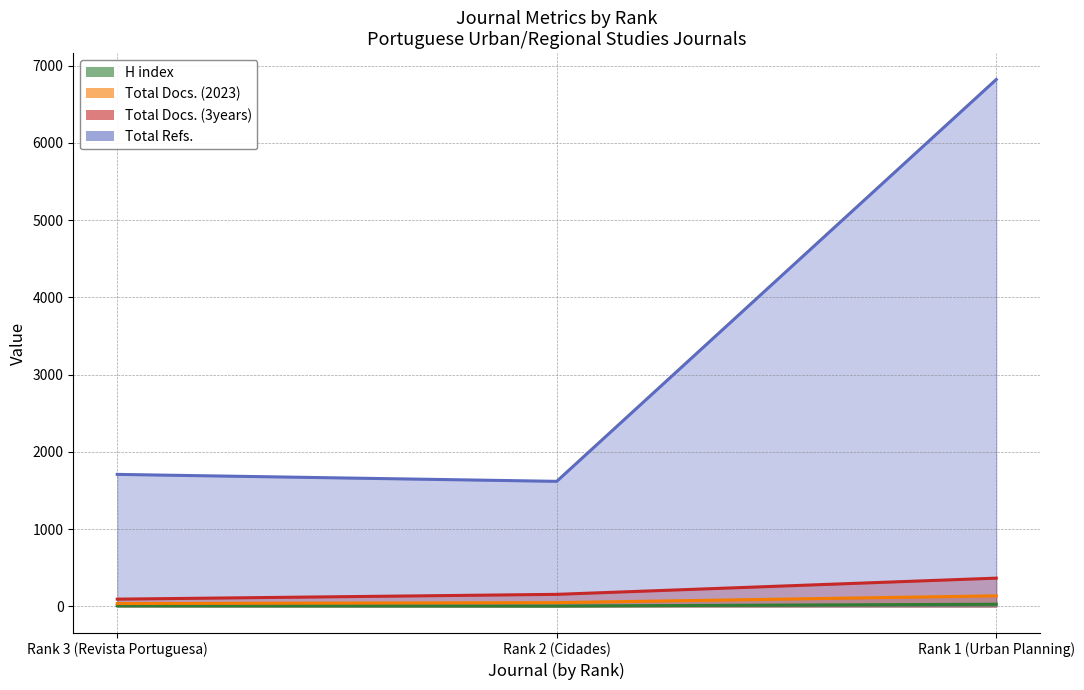

Which series has the widest spread of values?

Total Refs.